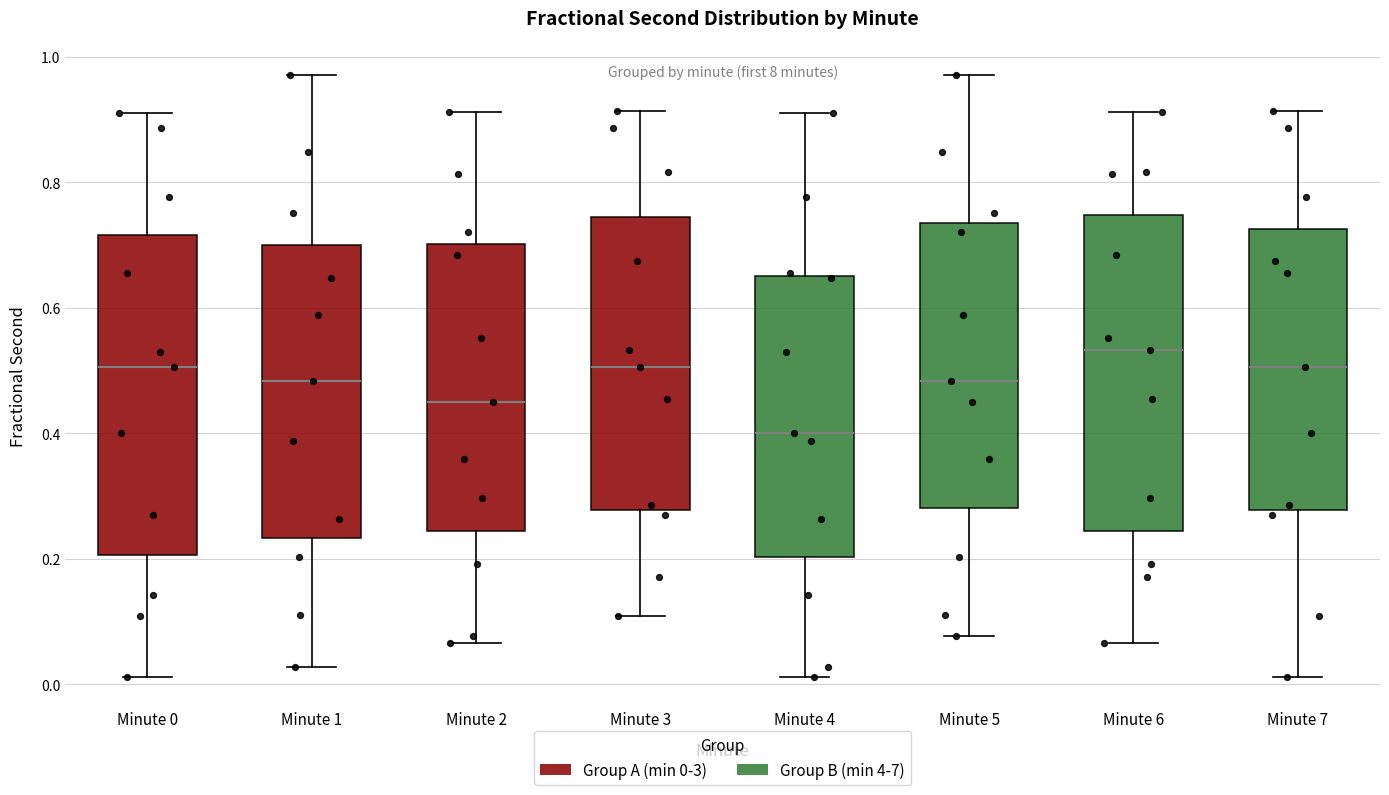

Where does the lower whisker of the box for Minute 4 end on the y-axis? The values are not printed on the chart, so give them approximately, as read against the axis.

0.02